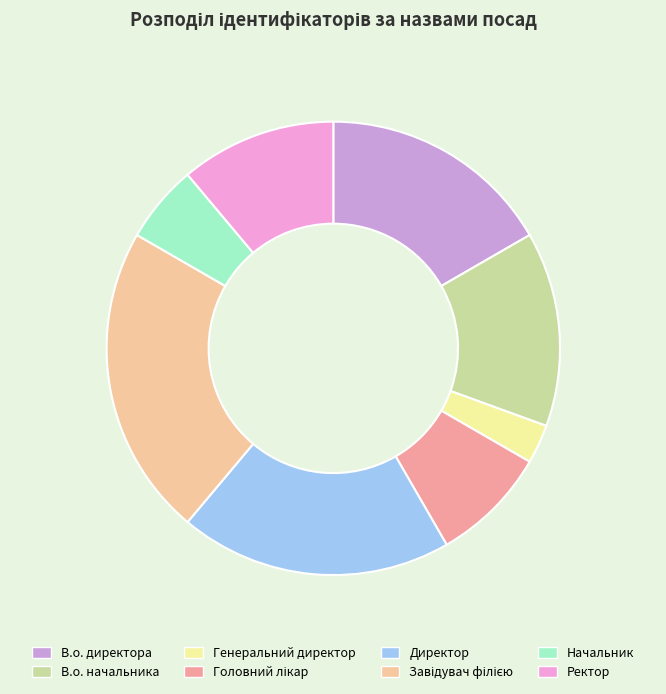

True or false: Директор accounts for 10% of the total.

False